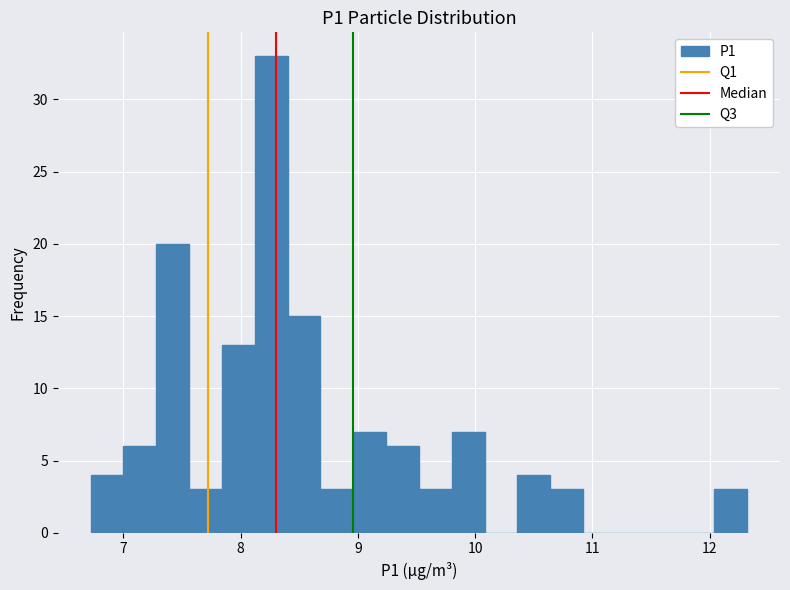

Around what value on the x-axis is the tallest bar? Give the approximate position of its centre, as read against the axis.

8.3